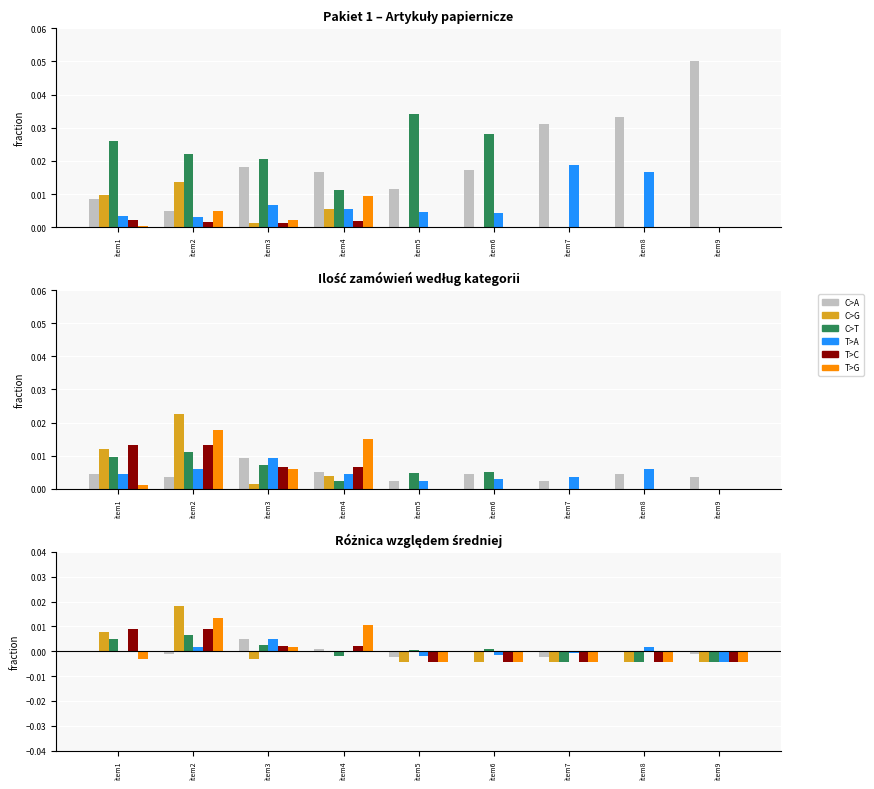

Is it true that Blok equals 0.0 at item6?

False